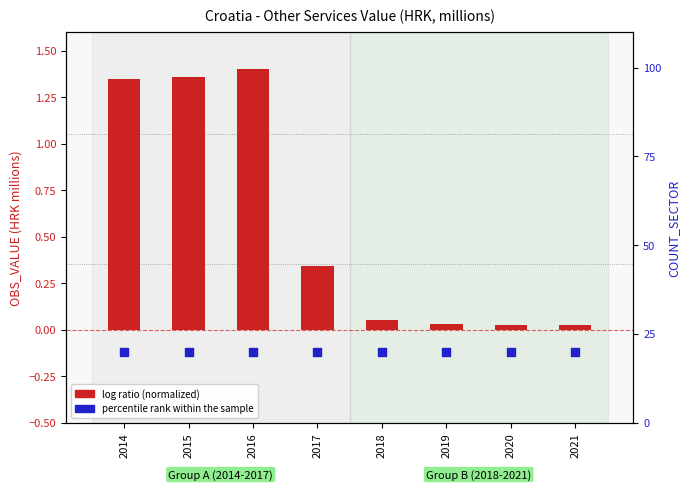

Which series contains the highest Y value?

percentile rank within the sample